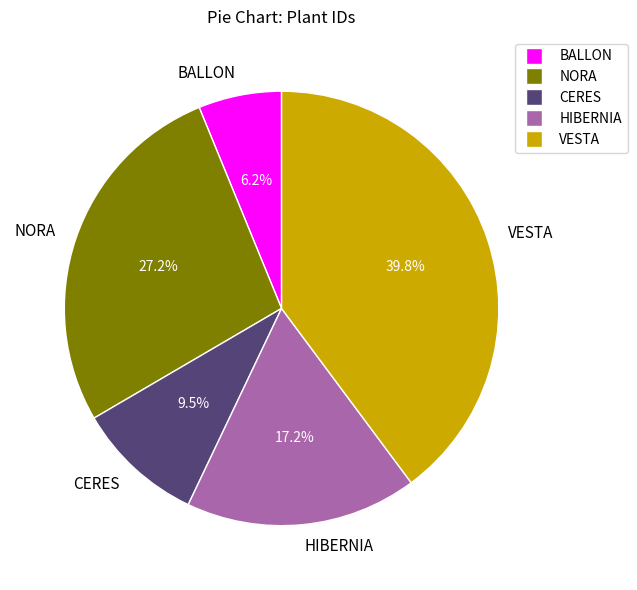

What is the ratio of the value at HIBERNIA to the value at NORA?

0.6